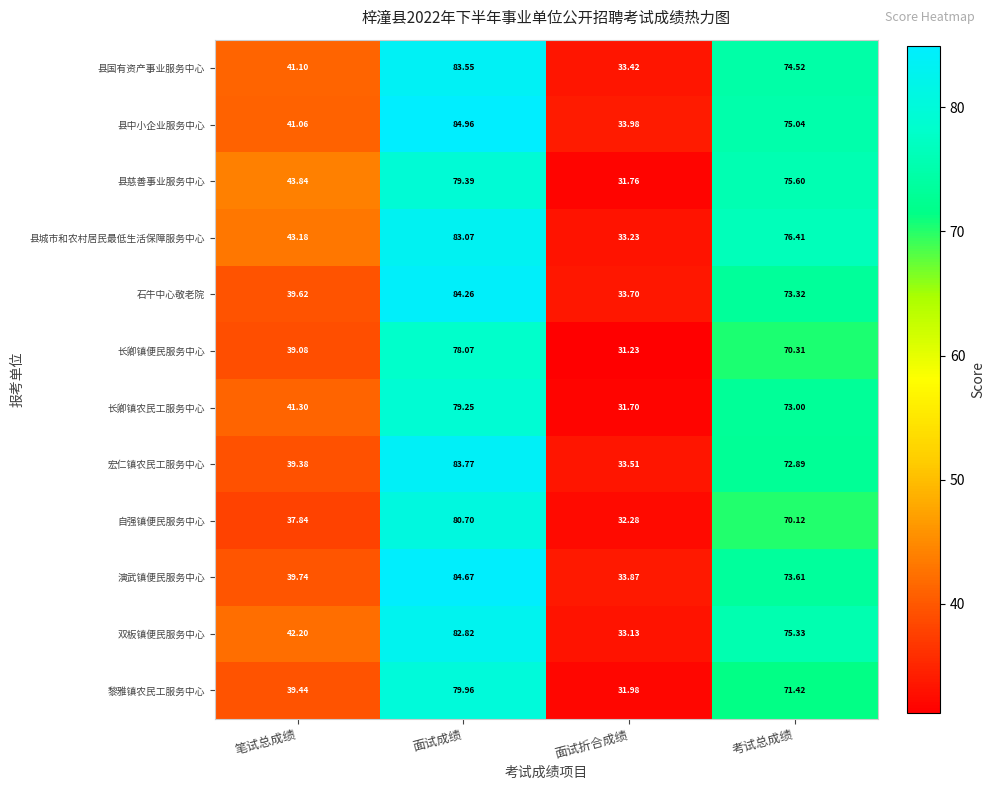

At which category is the sum across all series the highest?

面试成绩